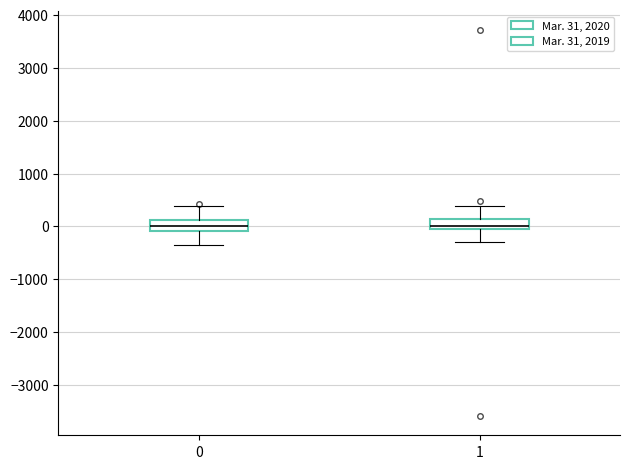

Reading left to right, transcribe this box plot: for each box, give where its median line is, the range the box spans, and where its two whiskers end, as read against the y-axis. The values are not printed on the chart, so give them approximately, as read against the axis.

0: median 0, box -100 to 100, whiskers -300 to 400
1: median 0 (just above the box's lower edge), box 0 to 100, whiskers -300 to 400